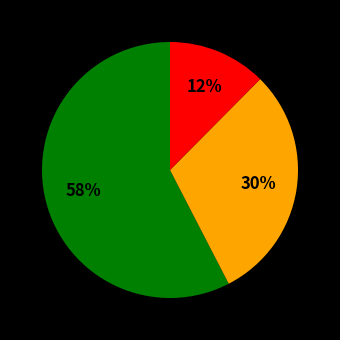

How many segments does this pie chart have?

3